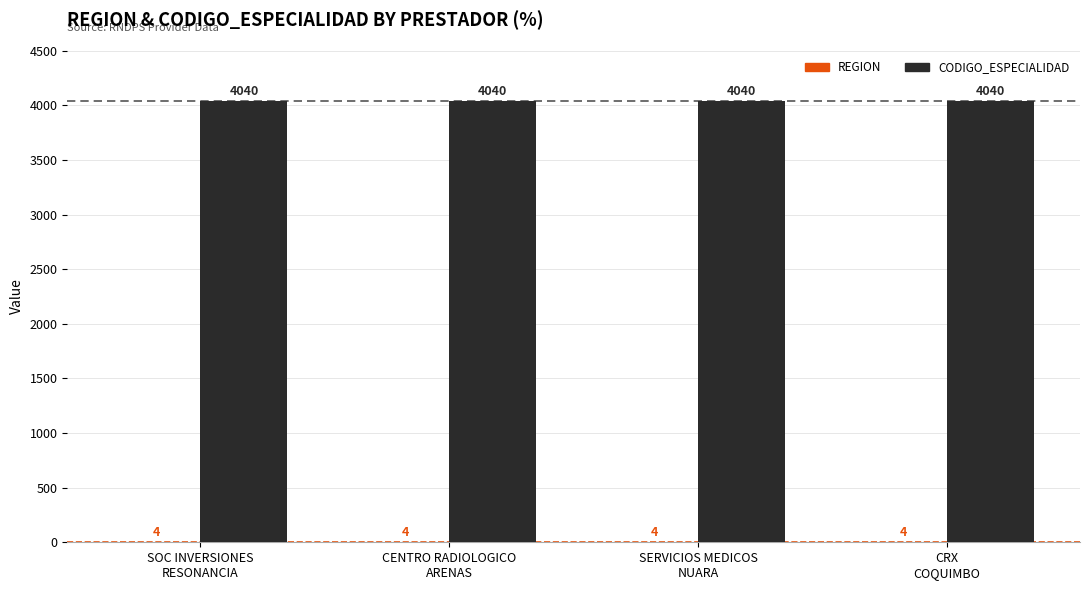

Which series has the largest total across all categories?

CODIGO_ESPECIALIDAD